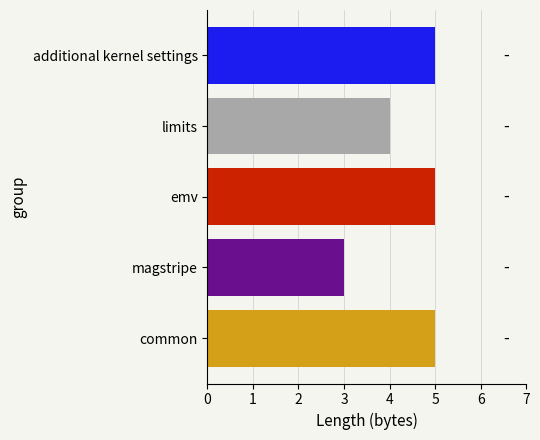

What is the difference between the maximum and second lowest values?

1